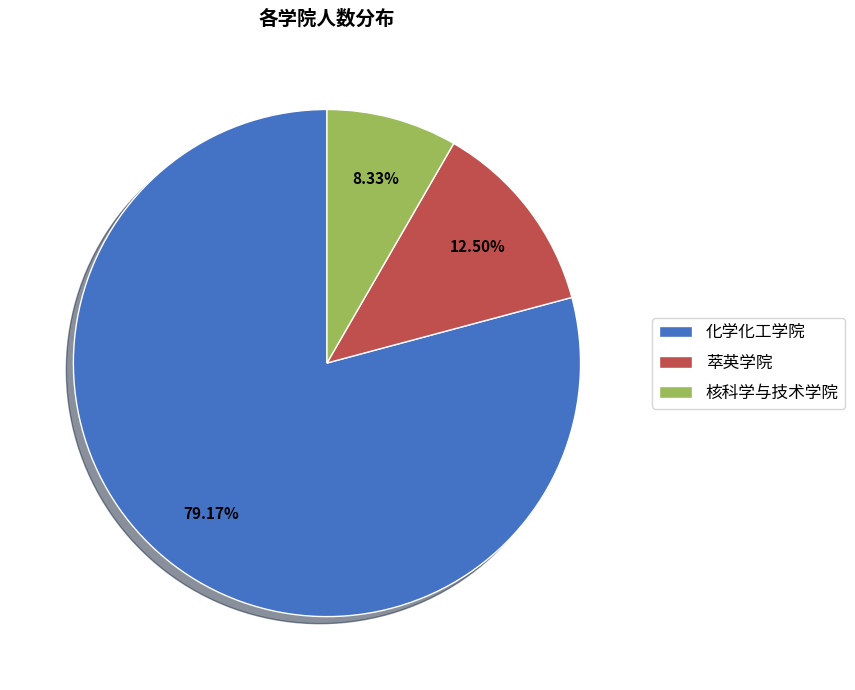

Approximately how many times larger is the value at 化学化工学院 compared to 核科学与技术学院?

9.5